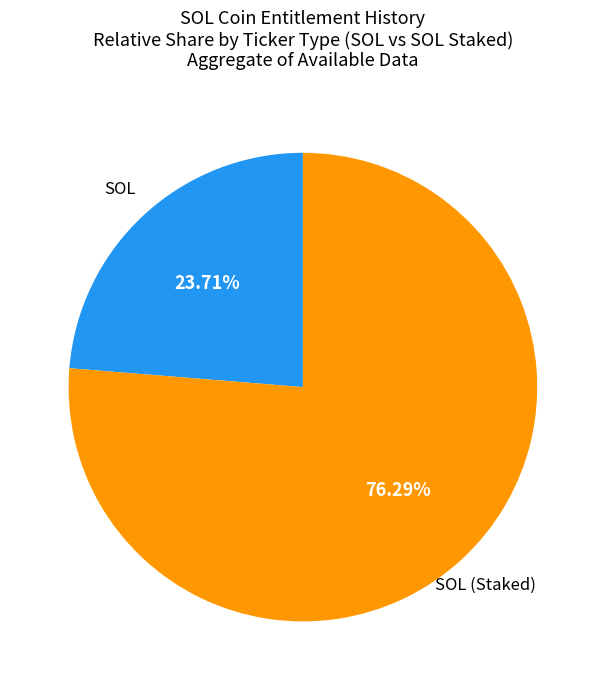

Is there any slice that represents more than half of the pie?

Yes